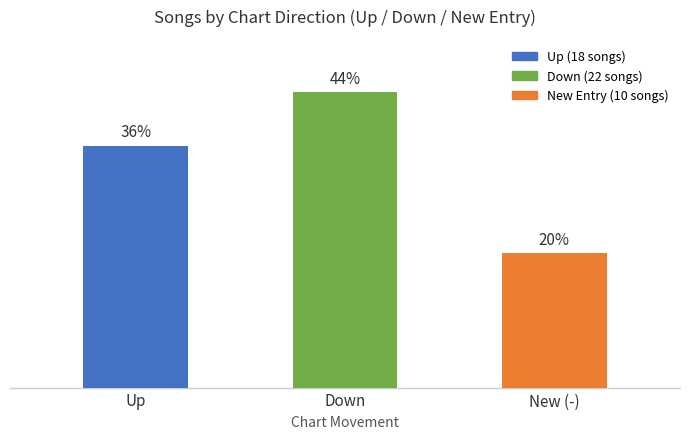

Which has a higher value, New (-) or Up?

Up